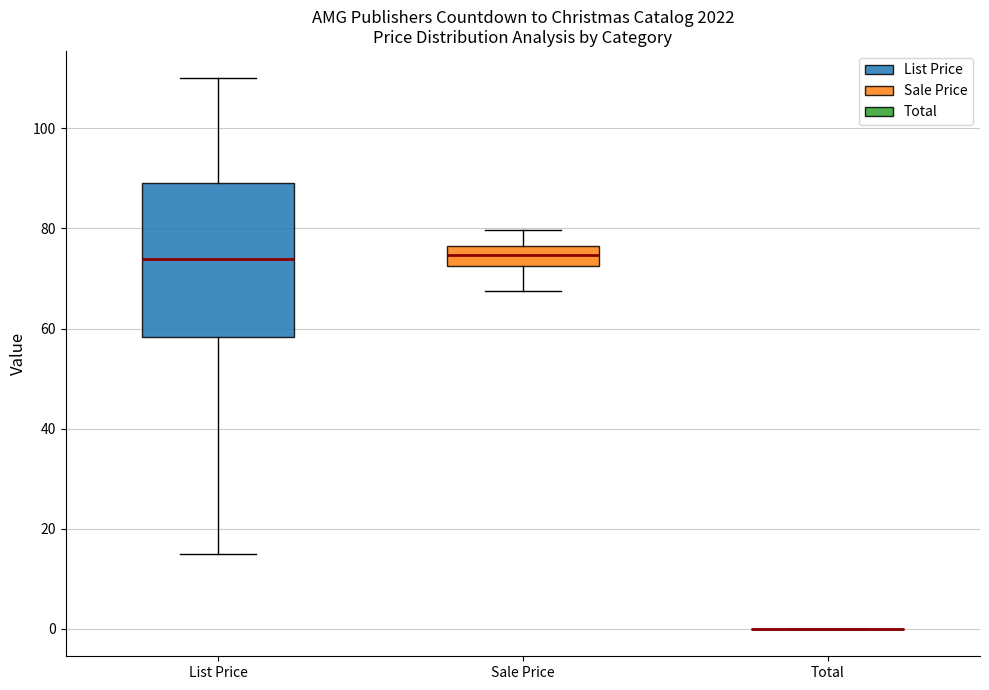

Which box is the tallest, from its lower edge to its upper edge?

List Price